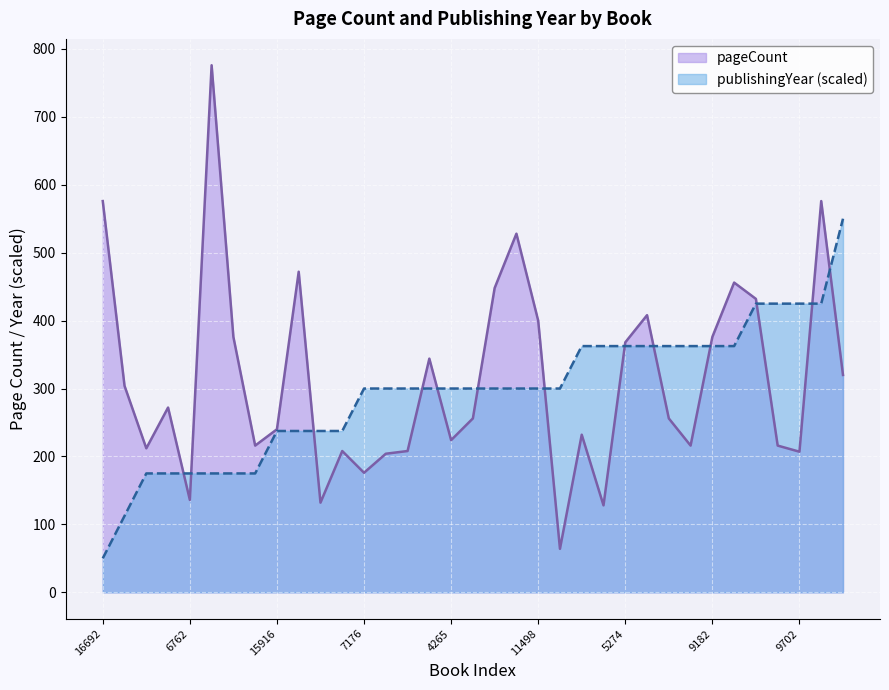

Does the chart display data point markers on the line(s)?

No